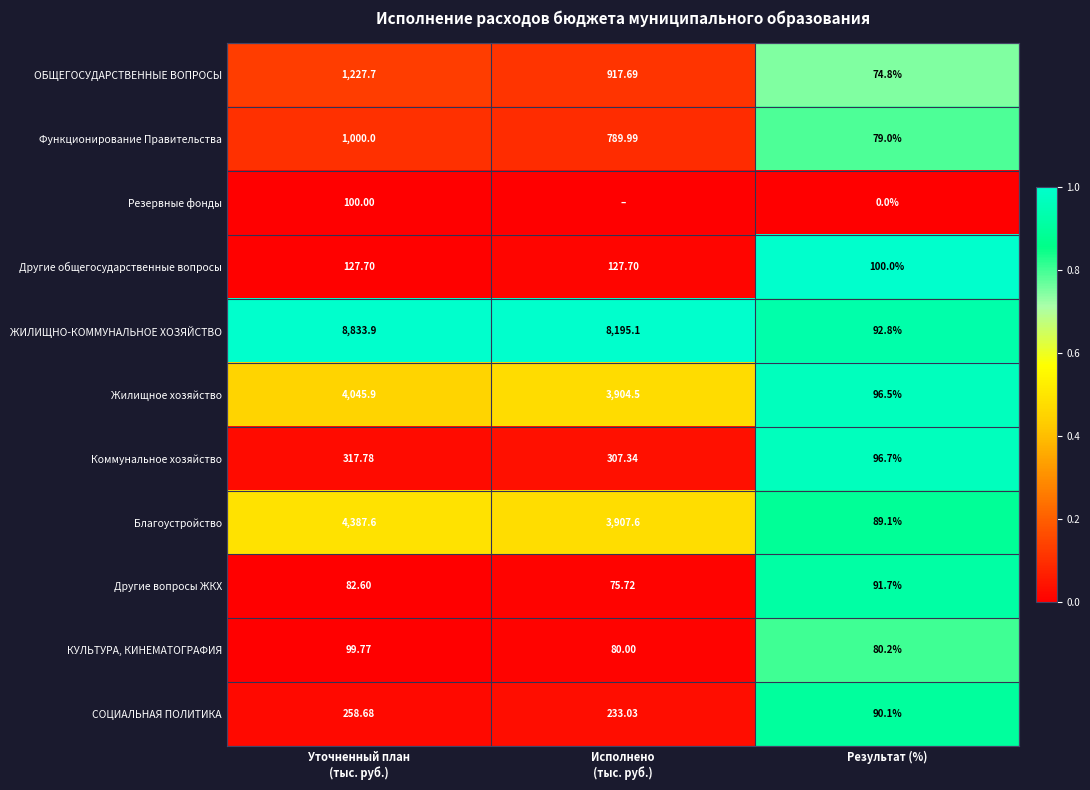

At Результат (%), list the series in order from largest to smallest.

Другие общегосударственные вопросы, Коммунальное хозяйство, Жилищное хозяйство, ЖИЛИЩНО-КОММУНАЛЬНОЕ ХОЗЯЙСТВО, Другие вопросы ЖКХ, СОЦИАЛЬНАЯ ПОЛИТИКА, Благоустройство, КУЛЬТУРА, КИНЕМАТОГРАФИЯ, Функционирование Правительства, ОБЩЕГОСУДАРСТВЕННЫЕ ВОПРОСЫ, Резервные фонды